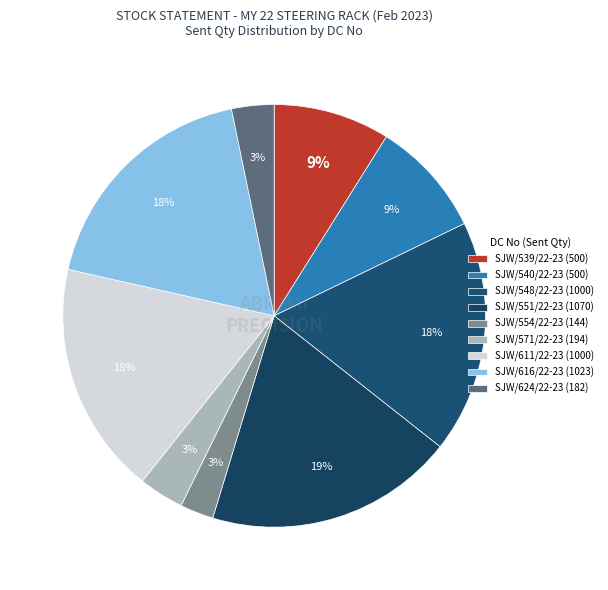

Is it true that SJW/611/22-23 is 1% of the pie?

False